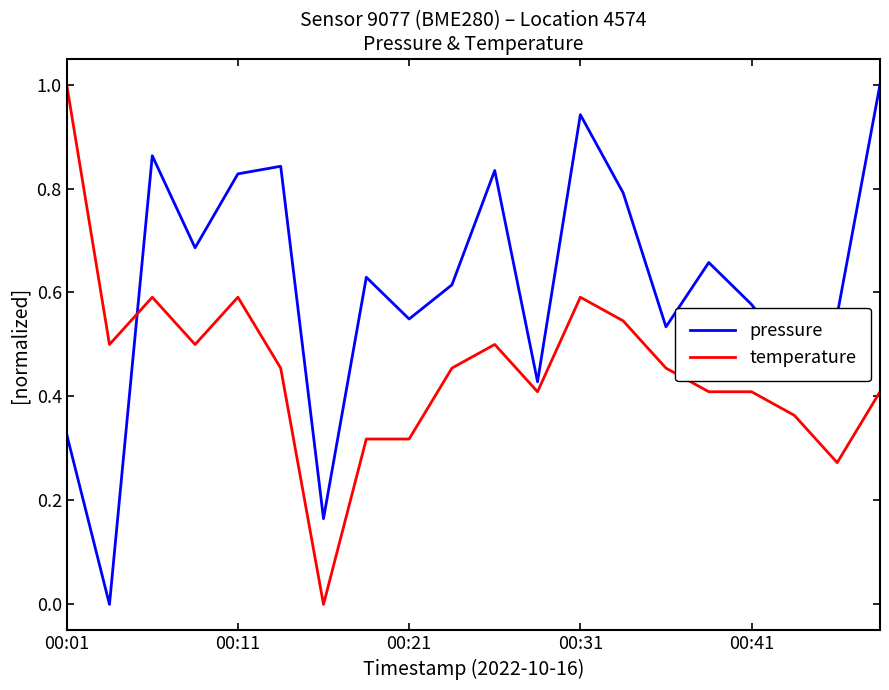

True or false: pressure and temperature cross at least once.

True